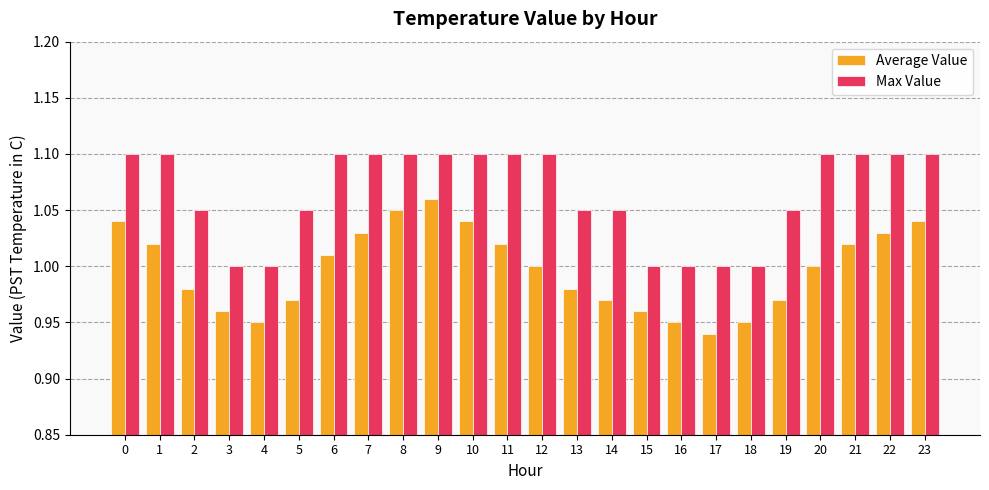

Which category has the lowest value across all series?

17